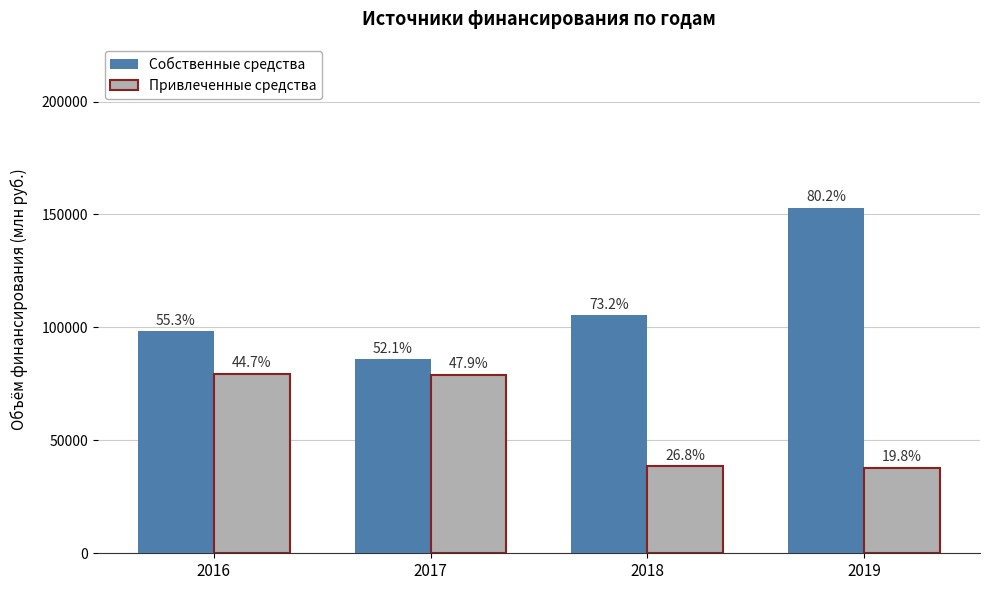

Reading right to left, transcribe all the data shown in this chart.

Собственные средства: 2019=153072.9	2018=105465.3	2017=86029.1	2016=98373.3
Привлеченные средства: 2019=37824.0	2018=38617.0	2017=79074.2	2016=79431.1